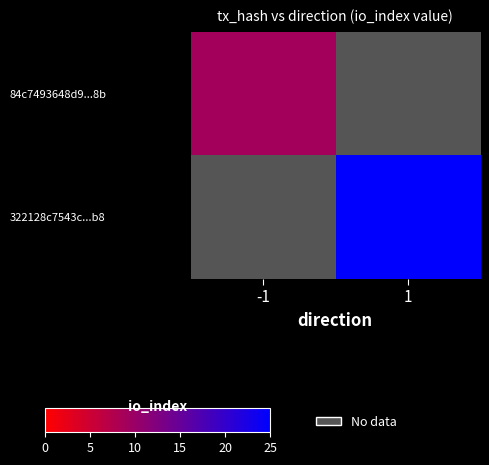

At which category does the chart reach its minimum across all series?

-1